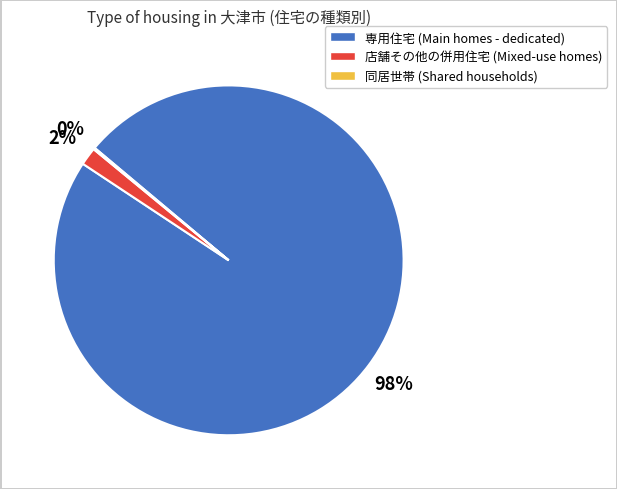

To the nearest percent, what is the difference between the largest and smallest slice percentages?

98%